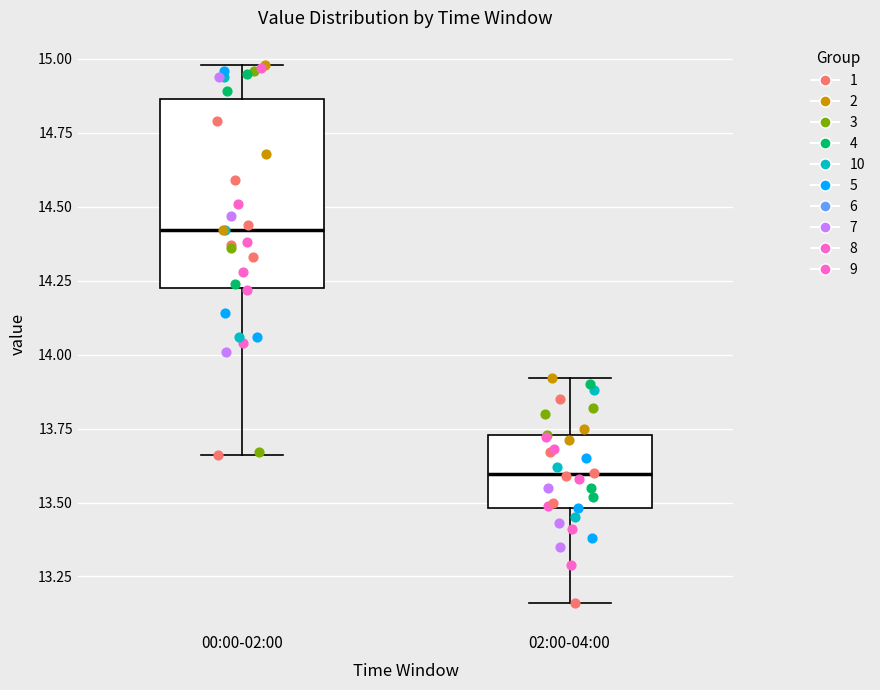

Where does the median line of the box for 02:00-04:00 sit on the y-axis? The values are not printed on the chart, so give them approximately, as read against the axis.

13.60